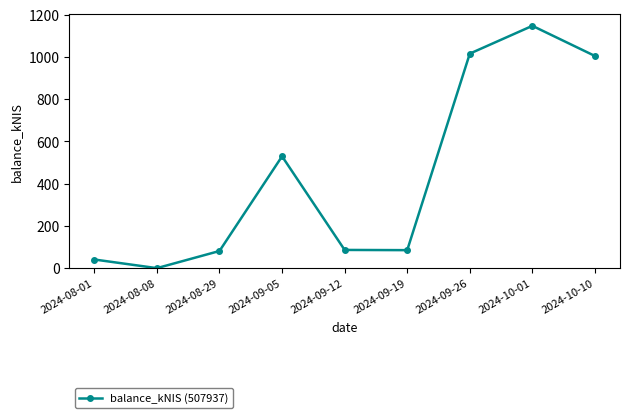

How many lines are shown in the chart?

1